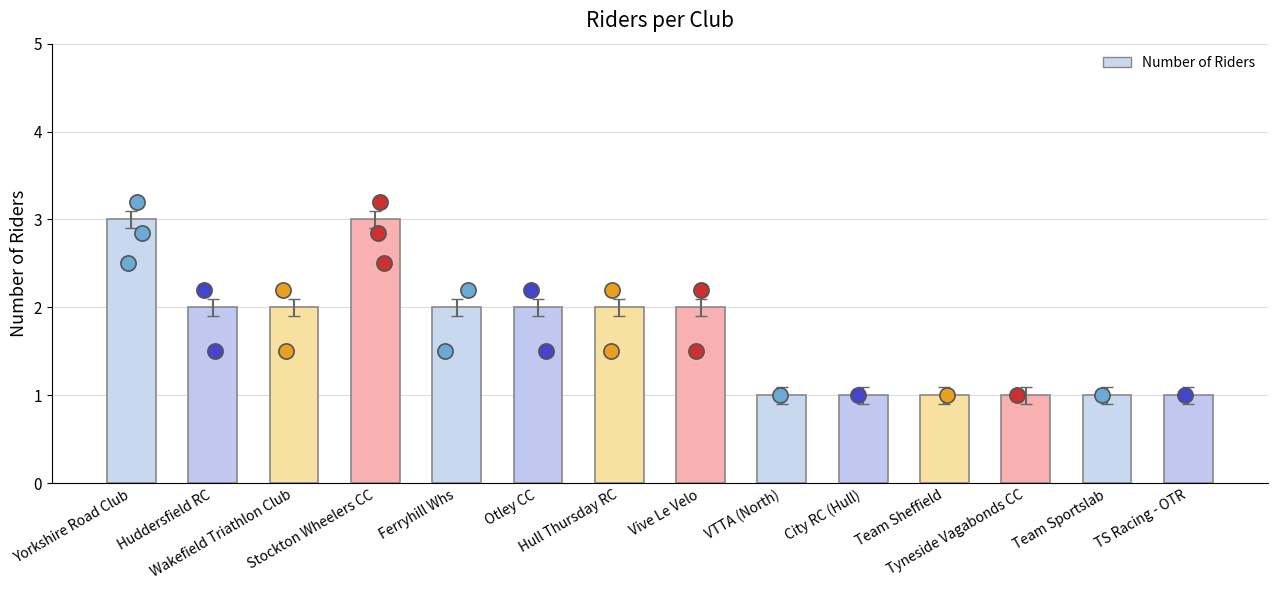

Which has a higher value, VTTA (North) or Tyneside Vagabonds CC?

VTTA (North)